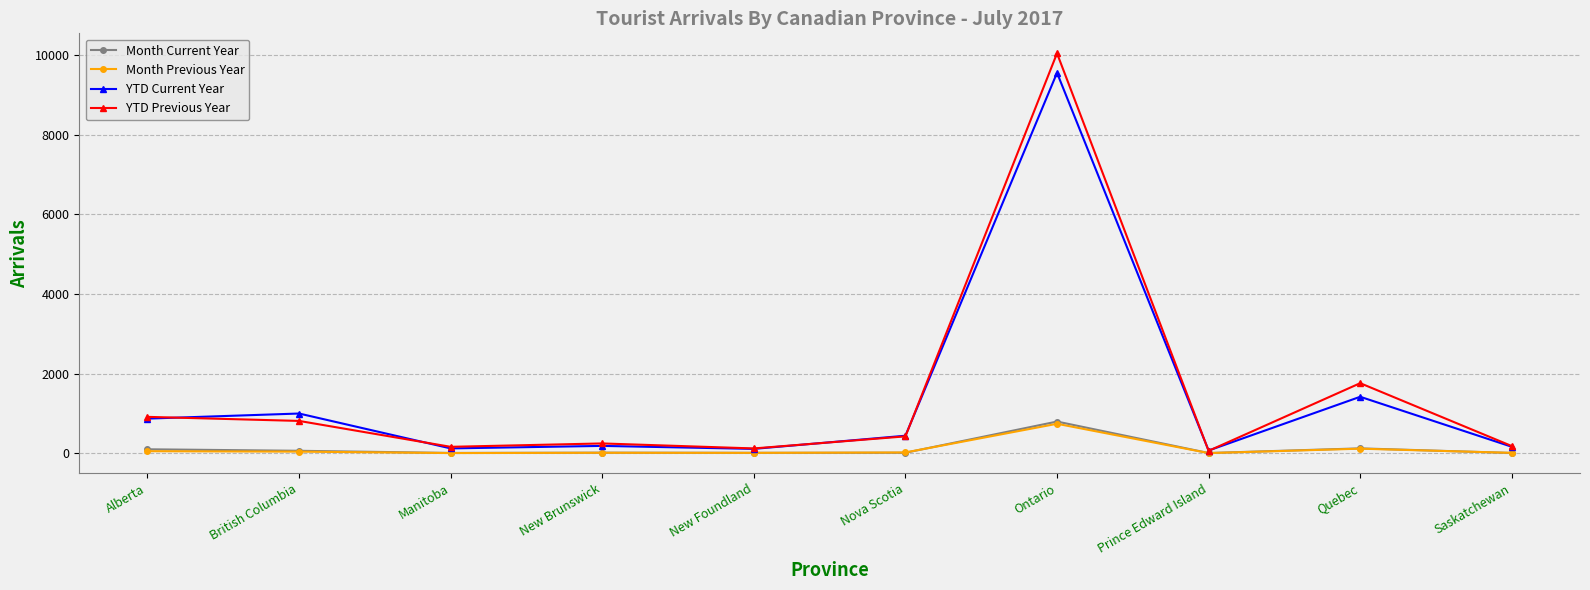

What is the value of the YTD Previous Year point at the 10th from the left?

177